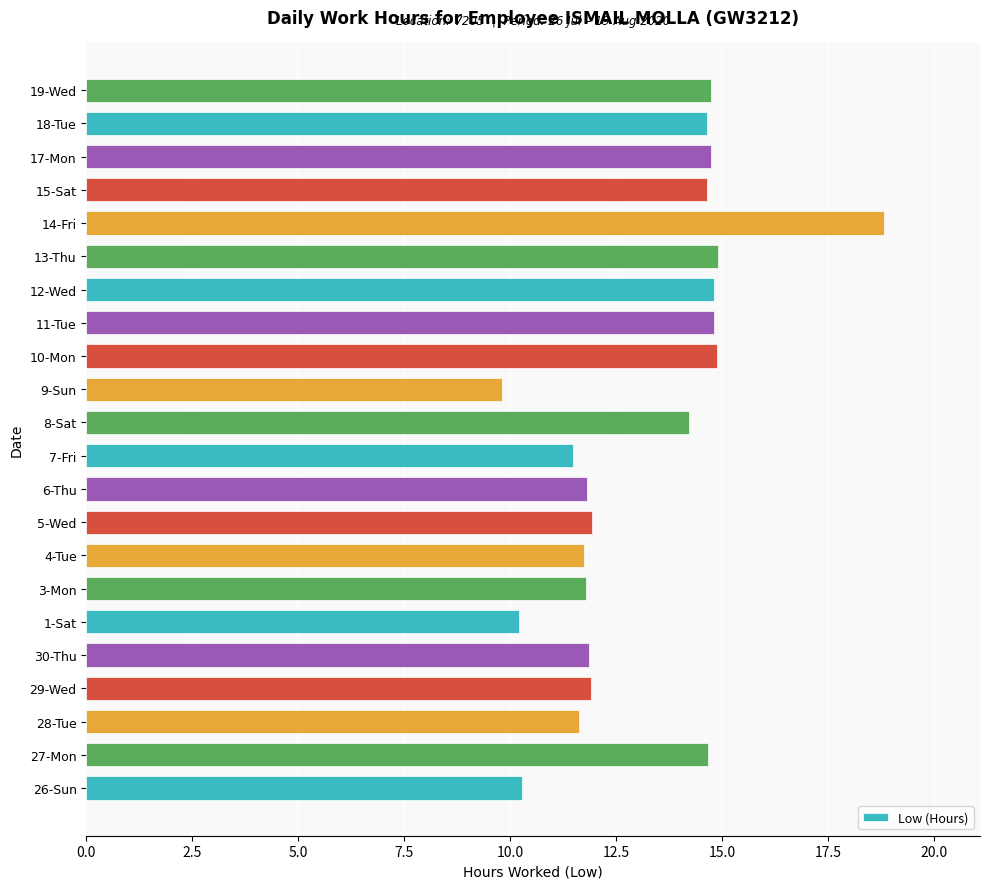

What is the approximate value at 29-Wed?

11.9